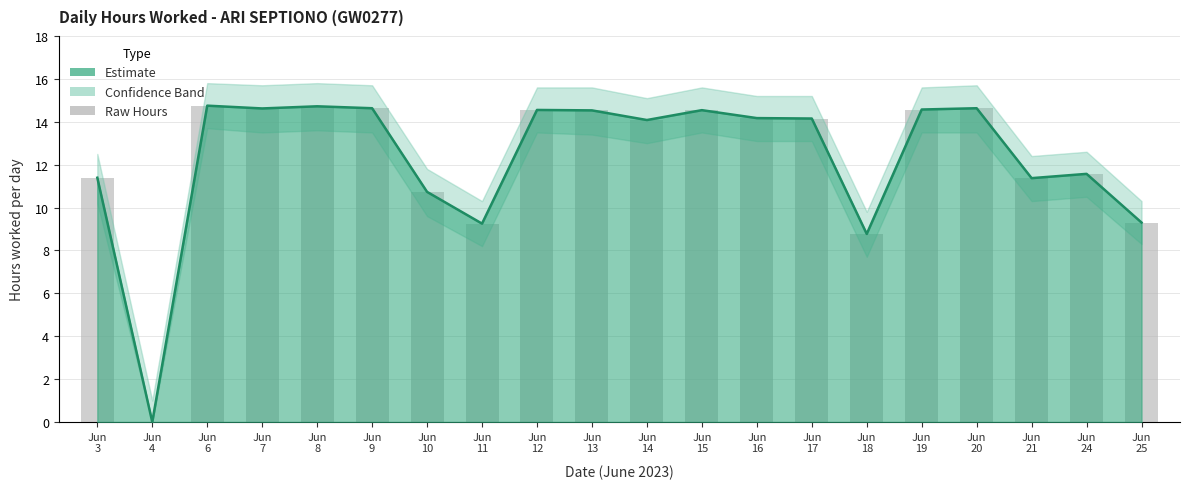

Reading right to left, transcribe all the data shown in this chart.

9.3	11.6	11.4	14.6	14.6	8.8	14.2	14.2	14.5	14.1	14.5	14.6	9.2	10.7	14.6	14.7	14.6	14.8	0.0	11.4